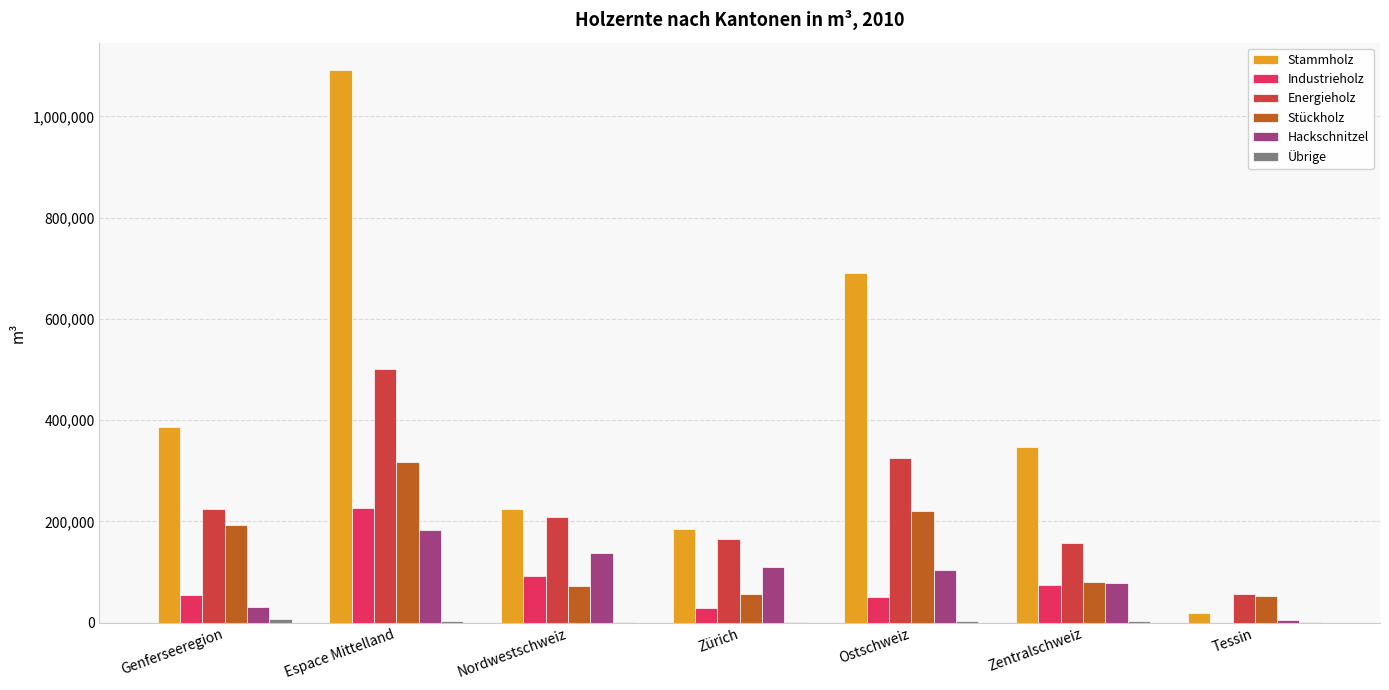

True or false: Hackschnitzel has a value of 137380 at Nordwestschweiz.

True